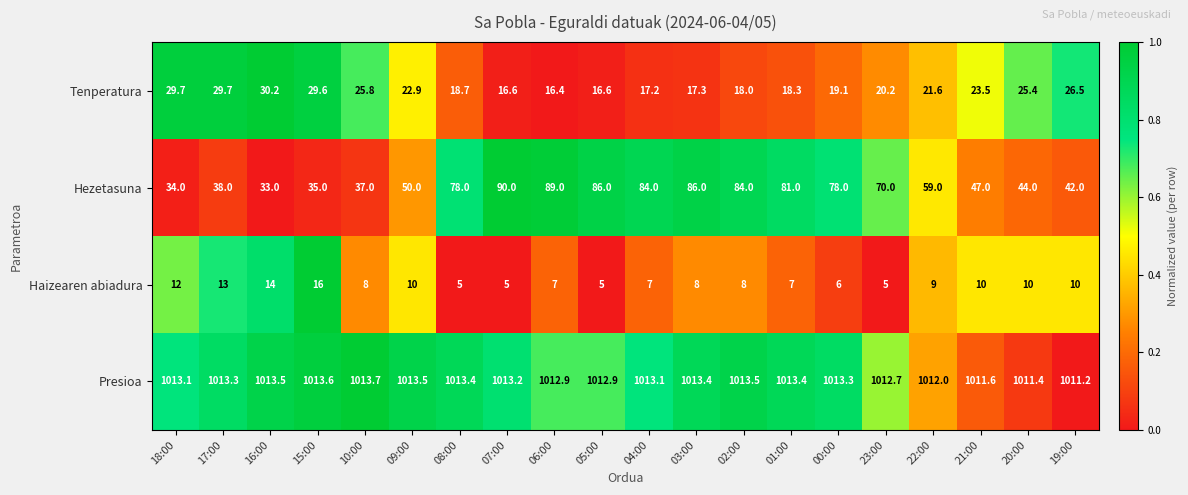

At which category is the sum across all series the highest?

06:00